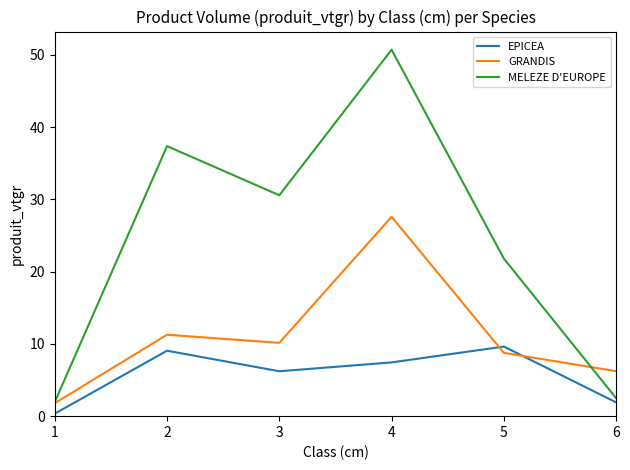

True or false: GRANDIS has a value of 8.8 at 5.

True